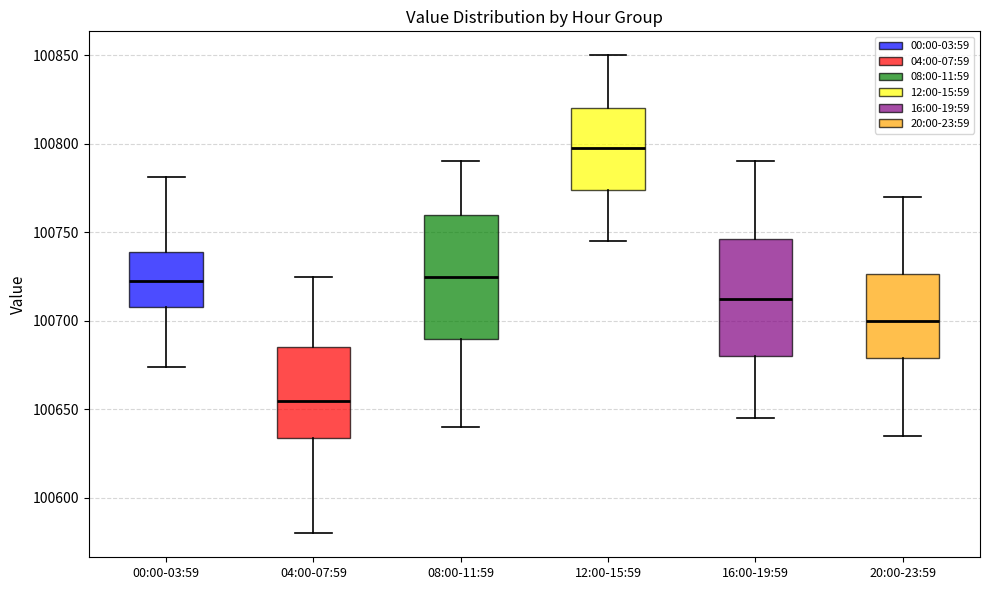

Reading left to right, read every box against the y-axis: the position of its median line, the range the box covers, and the ends of its whiskers. The values are not printed on the chart, so give them approximately, as read against the axis.

00:00-03:59: median 100720, box 100710 to 100740, whiskers 100675 to 100780
04:00-07:59: median 100655, box 100635 to 100685, whiskers 100580 to 100725
08:00-11:59: median 100725, box 100690 to 100760, whiskers 100640 to 100790
12:00-15:59: median 100800, box 100775 to 100820, whiskers 100745 to 100850
16:00-19:59: median 100715, box 100680 to 100745, whiskers 100645 to 100790
20:00-23:59: median 100700, box 100680 to 100725, whiskers 100635 to 100770